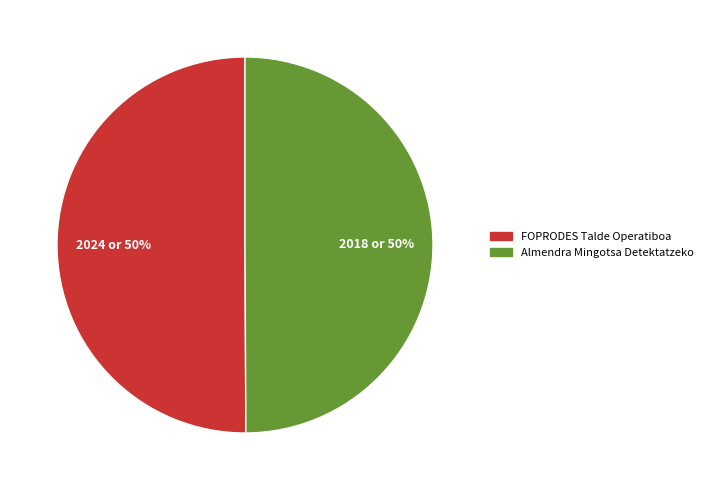

To the nearest percent, what percentage of the pie is FOPRODES Talde Operatiboa?

50%